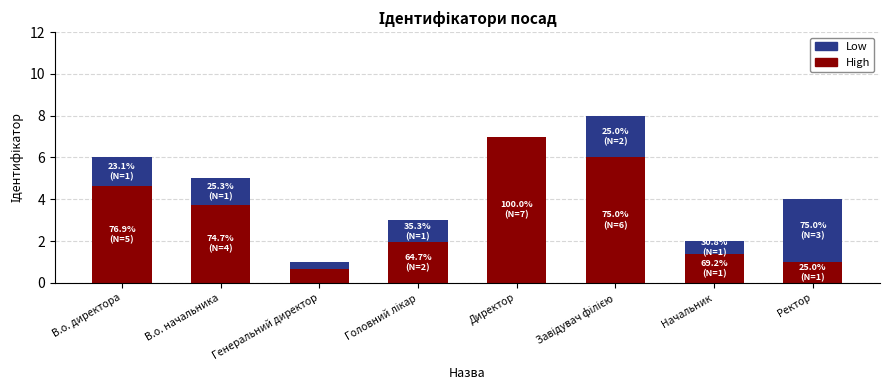

What is the sum of all High values?

26.3